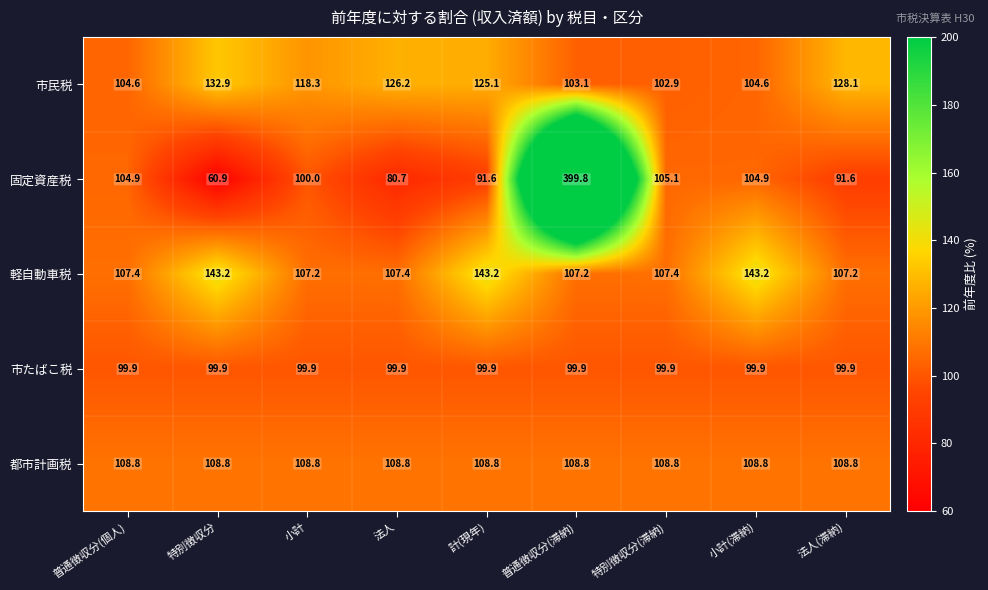

What is the difference between the 軽自動車税 values at 小計 and 計(現年)?

36.0